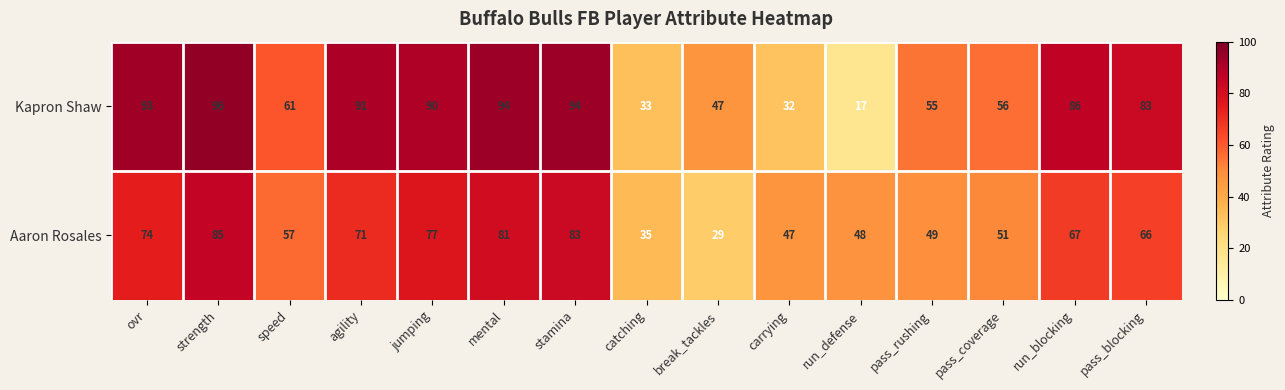

Which label corresponds to the smallest value in the chart?

run_defense